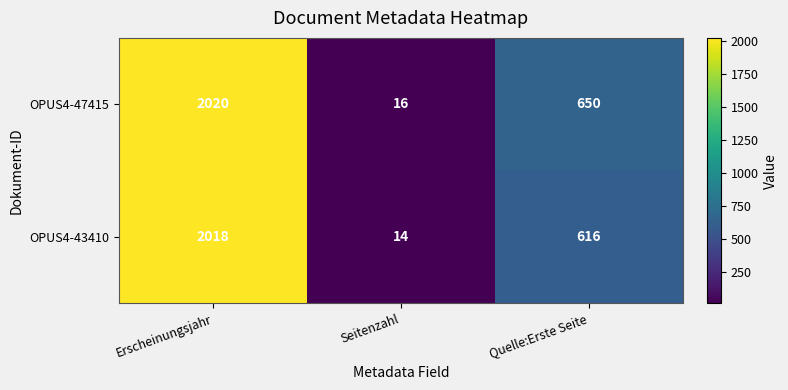

What is the difference between the OPUS4-43410 values at Seitenzahl and Quelle:Erste Seite?

602